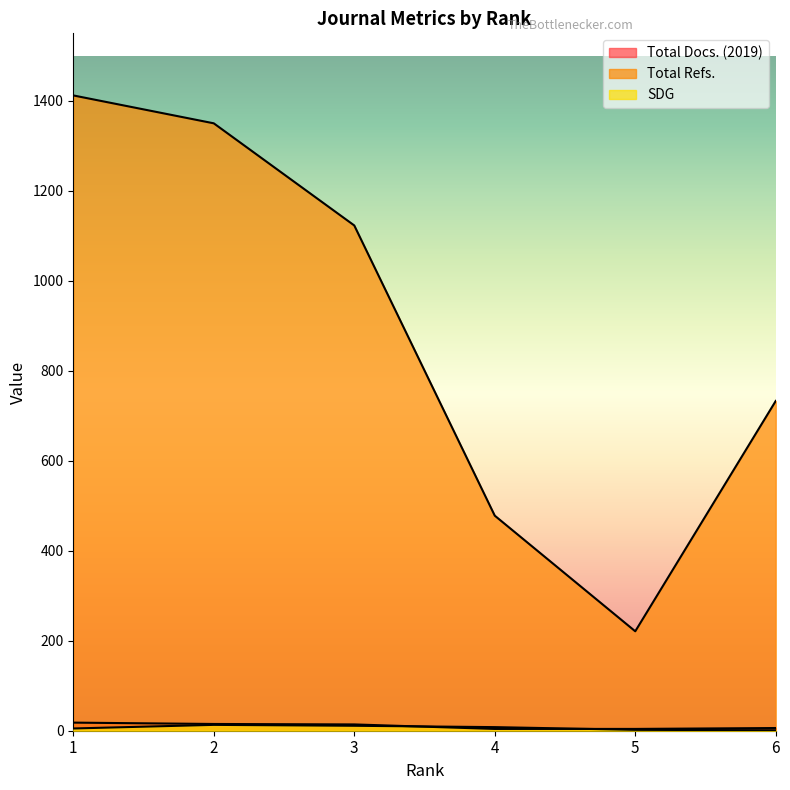

The Total Refs. series shows 733 at 6. True or false?

True